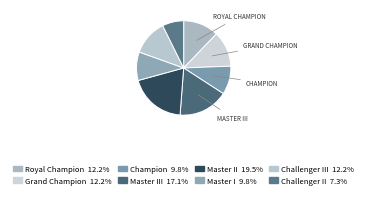

How many segments does this pie chart have?

8